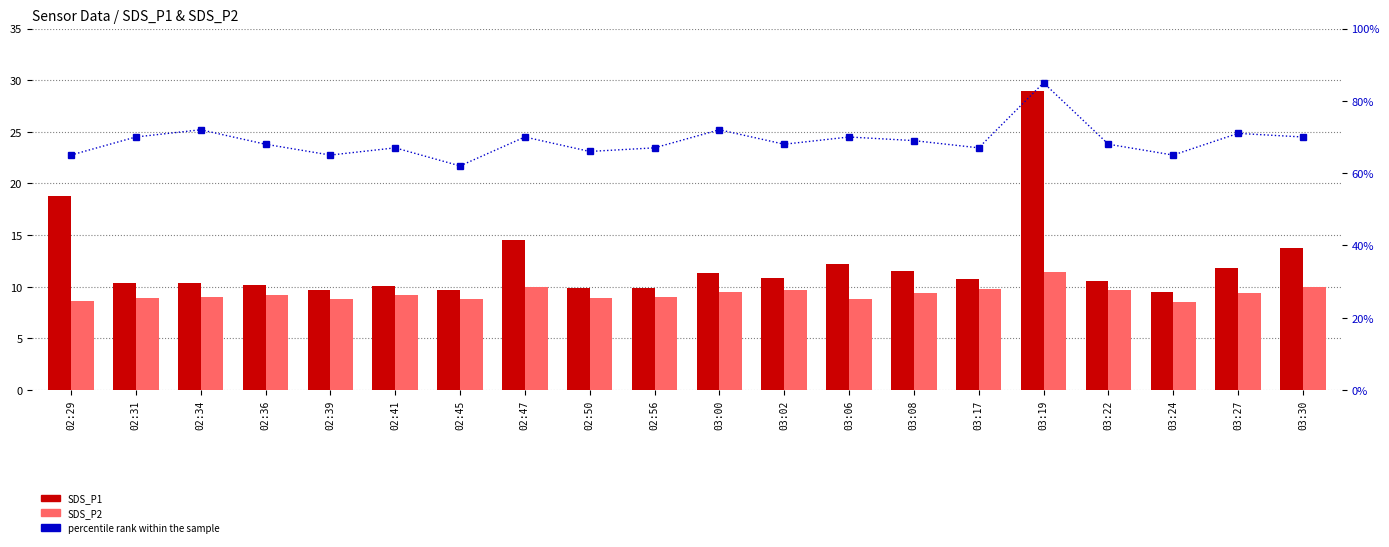

At which label does SDS_P2 first exceed 9?

02:36